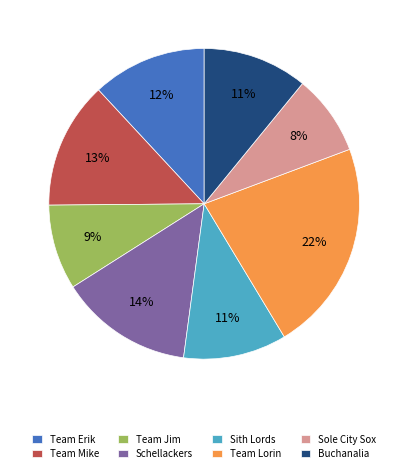

What percentage is the Buchanalia slice, to the nearest percent?

11%